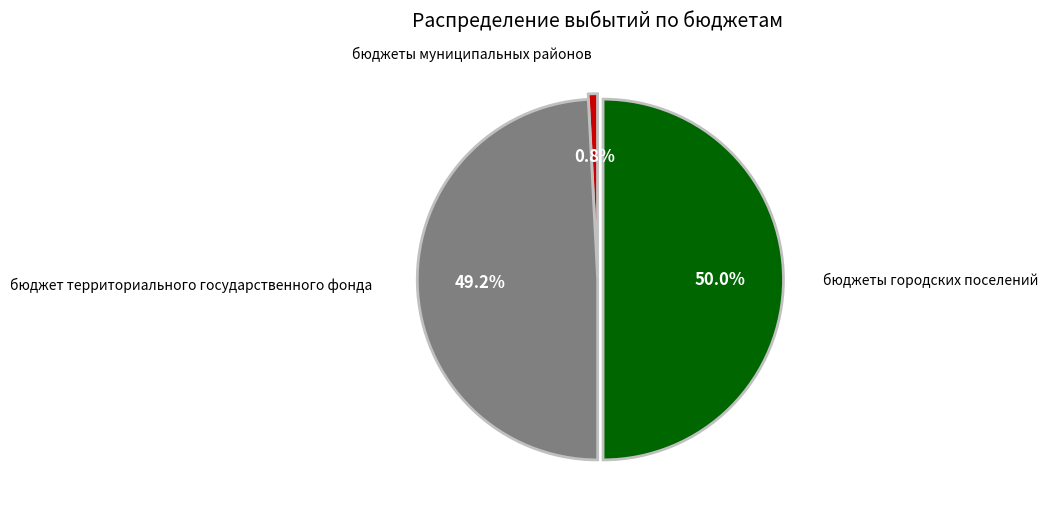

How many segments does this pie chart have?

3